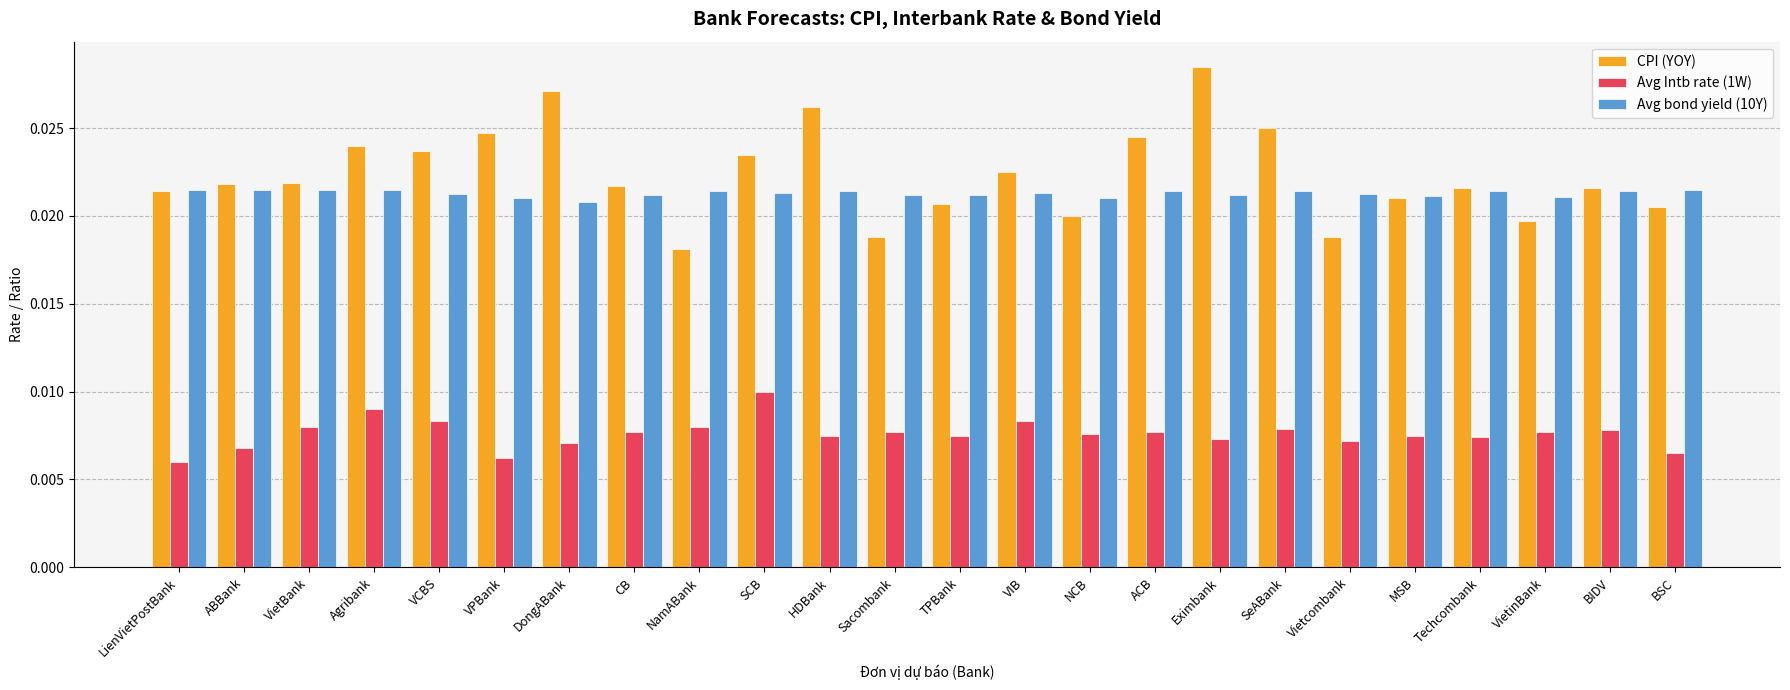

List the series in order of their peak value, lowest first.

Avg Intb rate (1W), Avg bond yield (10Y), CPI (YOY)